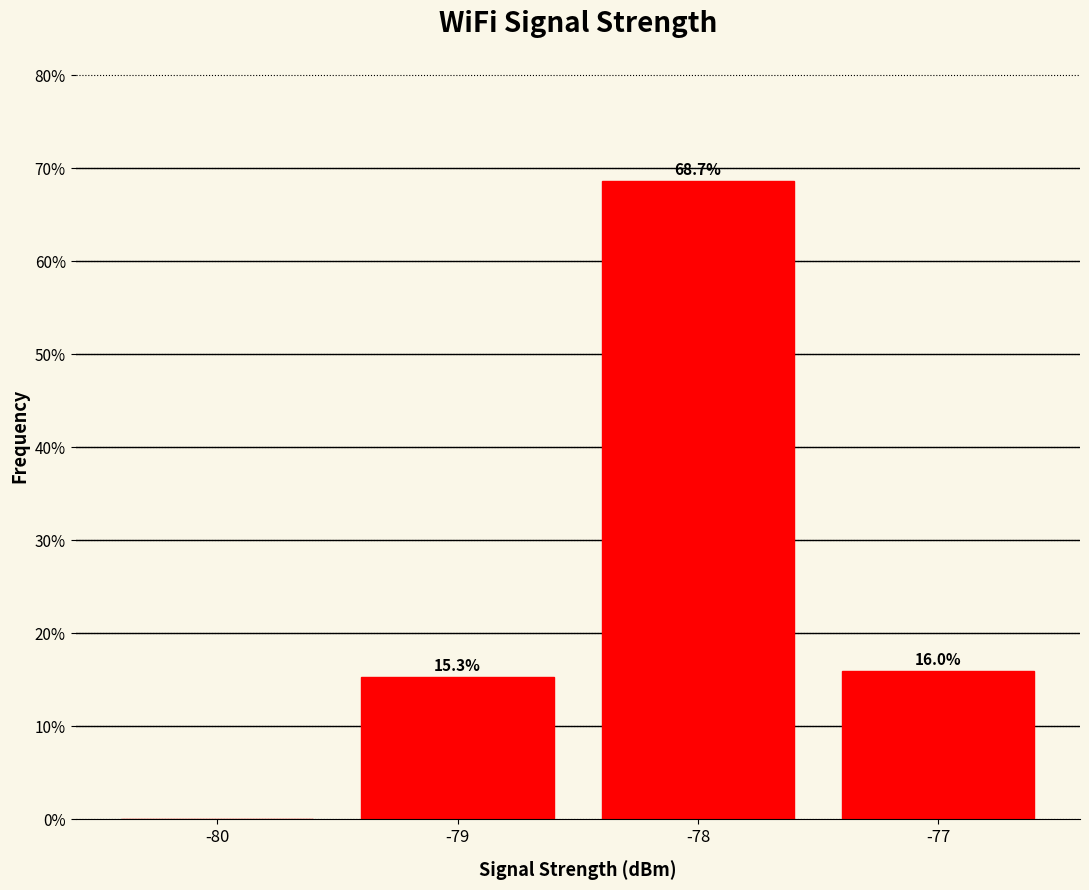

Over which range of the x-axis is the bar tallest?

-78.5 to -77.5